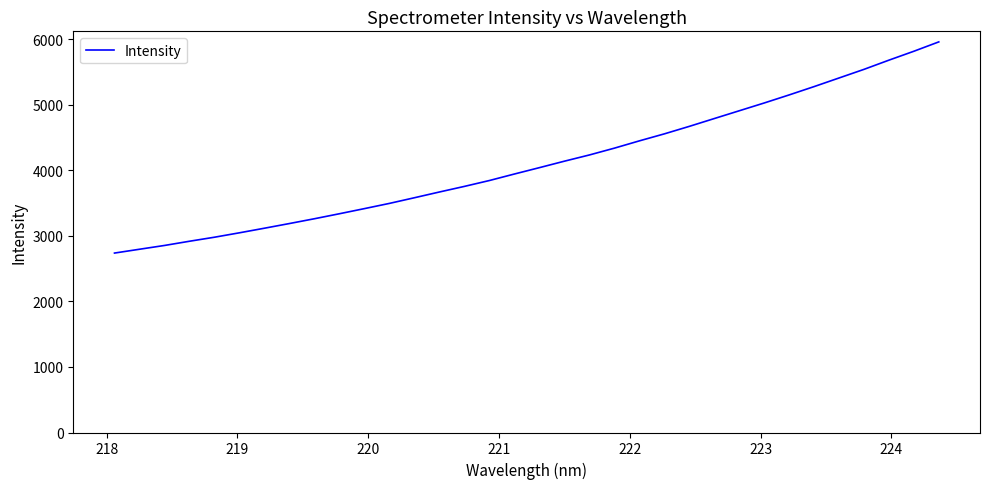

True or false: the data has more than 2 interior local peaks.

False